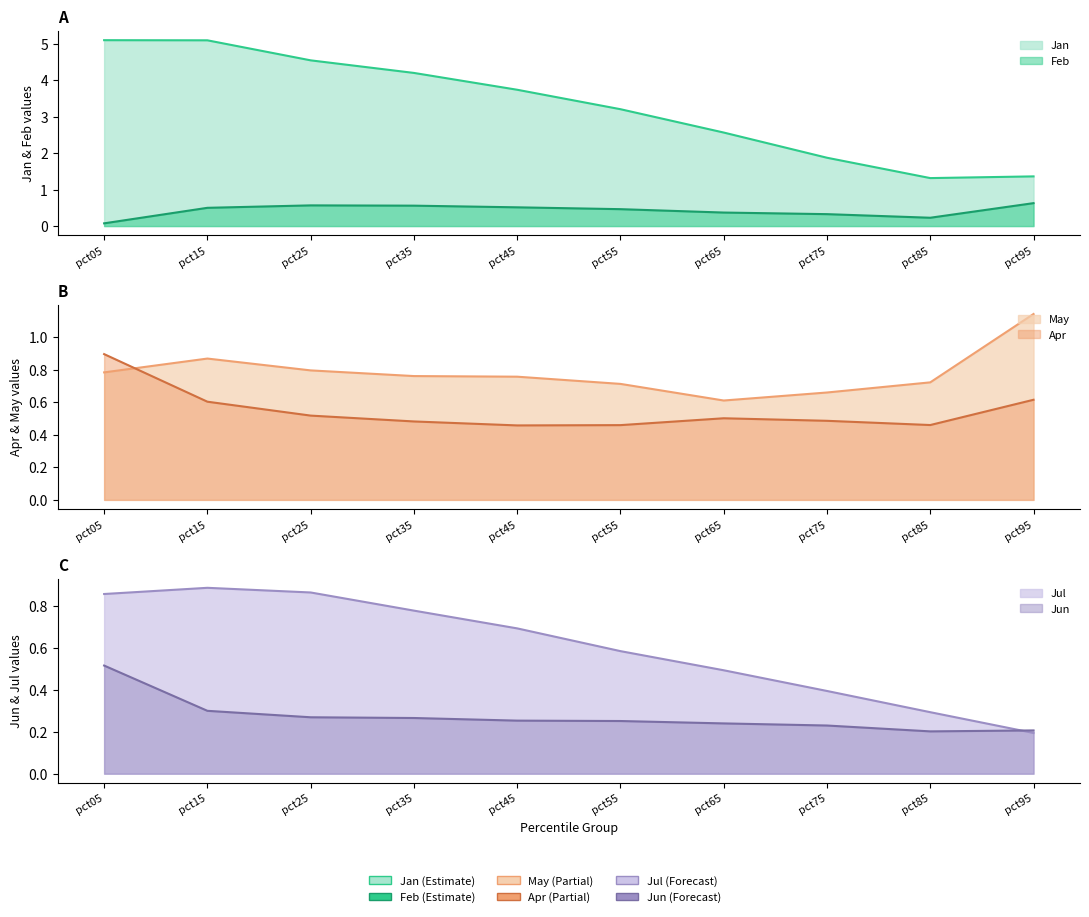

Rank the series at pct55 from lowest to highest value.

Jun, Apr, Feb, Jul, May, Jan